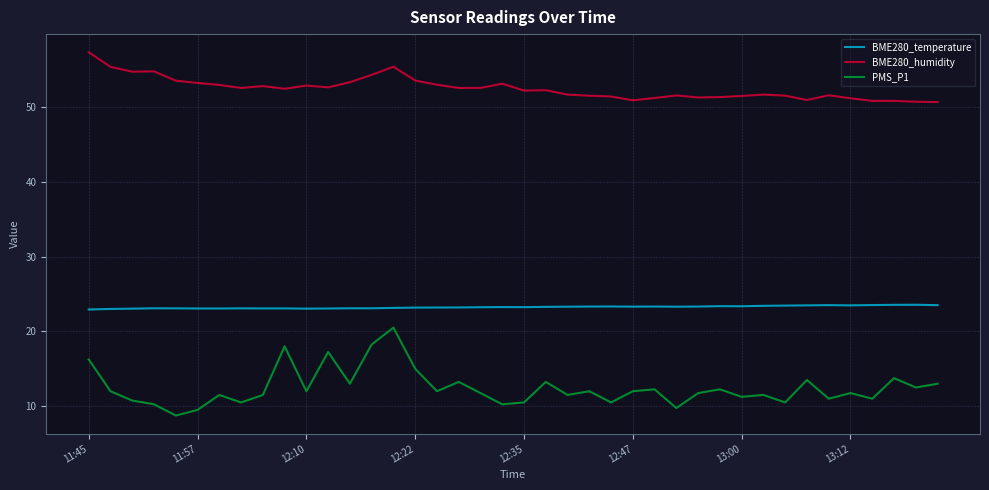

Which series has the largest total across all categories?

BME280_humidity